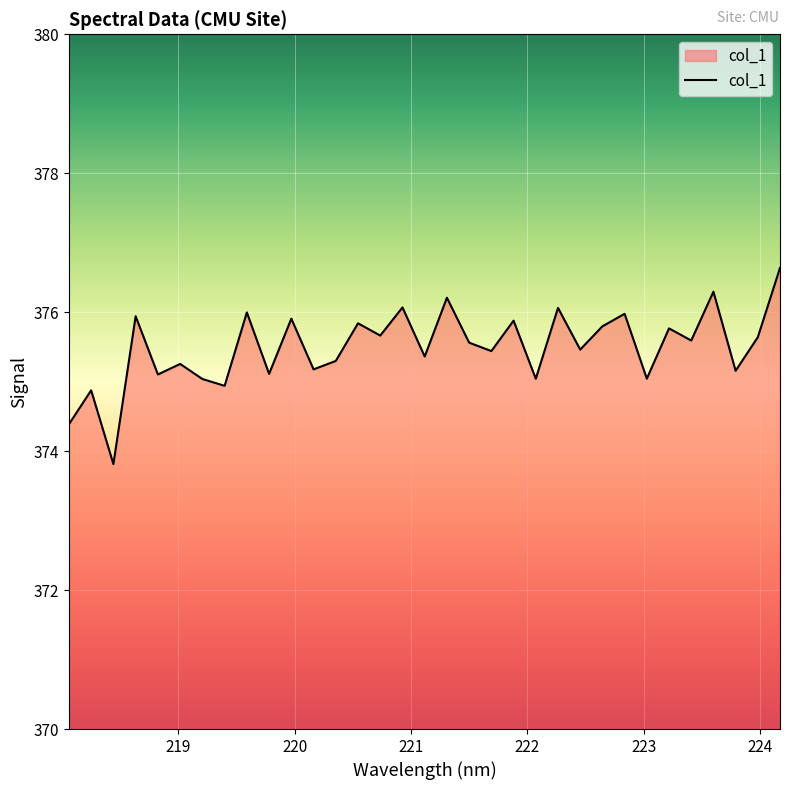

What is the difference between the maximum and minimum values?

2.8